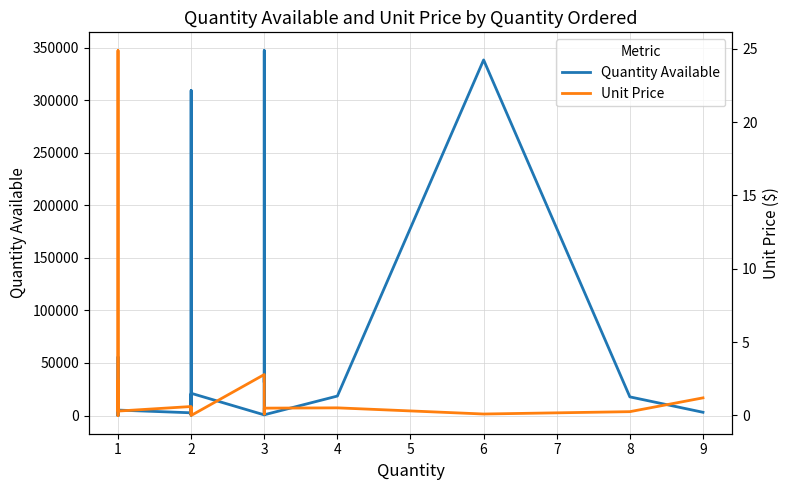

Reading left to right, what are all the values shown in this chart?

Quantity Available: 244.0	14533.0	2394.0	55803.0	28096.0	2069.0	18972.0	7426.0	24436.0	539.0	3649.0	81.0	6212.0	5206.0	2629.0	309151.0	898.0	20302.0	325.0	21190.0	651.0	347147.0	31588.0	38342.0	6598.0	5634.0	742.0	18559.0	338249.0	17773.0	3126.0
Unit Price: 0.5	0.8	0.0	0.1	2.4	0.9	0.8	1.0	0.5	24.9	0.5	0.6	0.5	0.3	0.6	0.1	0.1	0.4	0.5	0.0	2.8	0.1	0.1	0.1	0.2	0.5	0.5	0.5	0.1	0.3	1.2